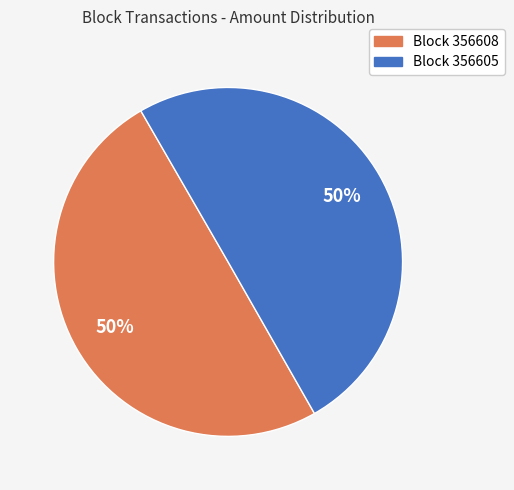

To the nearest percent, what is the combined percentage of Block 356605 and Block 356608?

100%